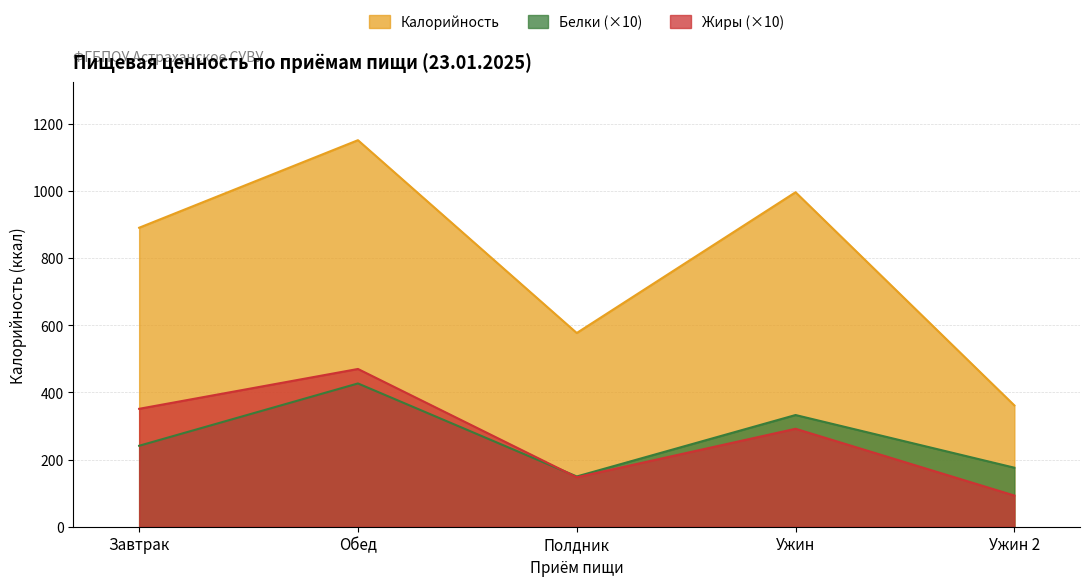

Between Завтрак and Полдник, which is larger?

Завтрак